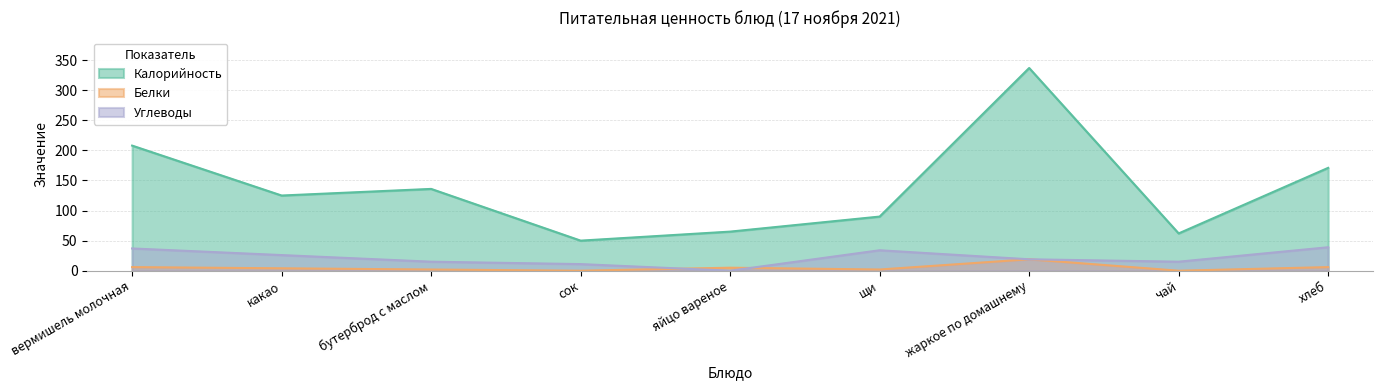

How many data points in Белки are above 4?

4